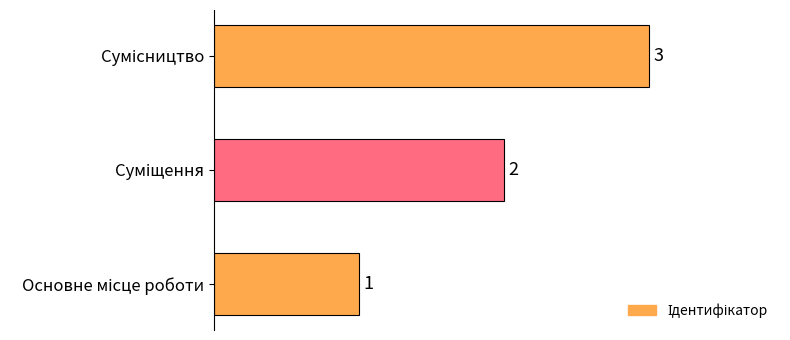

What is the maximum value shown in the chart?

3